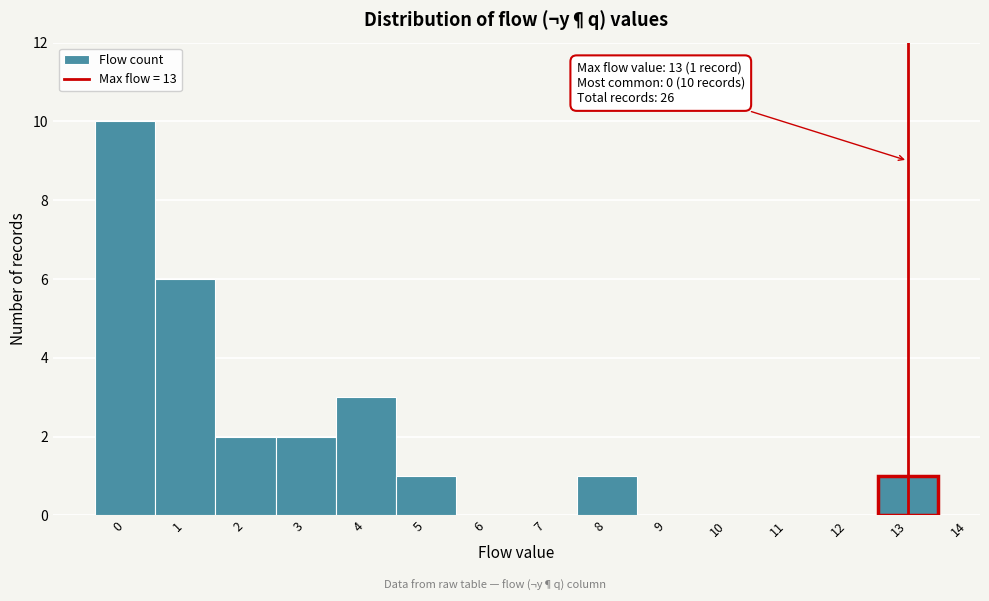

Reading right to left, extract all data points from this chart.

13=1	12=0	11=0	10=0	9=0	8=1	7=0	6=0	5=1	4=3	3=2	2=2	1=6	0=10